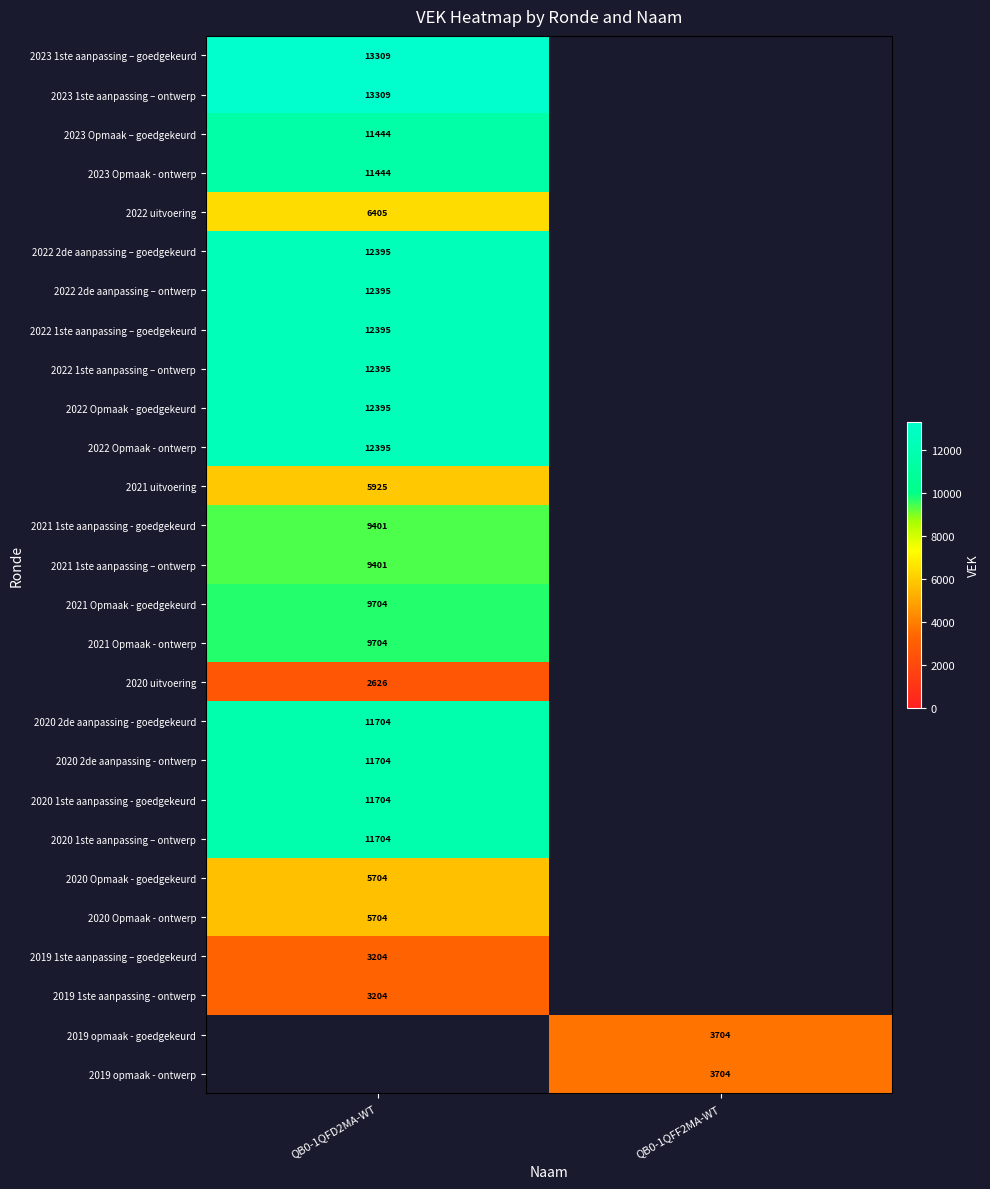

The 2022 1ste aanpassing – ontwerp series shows 12395 at QB0-1QFD2MA-WT. True or false?

True